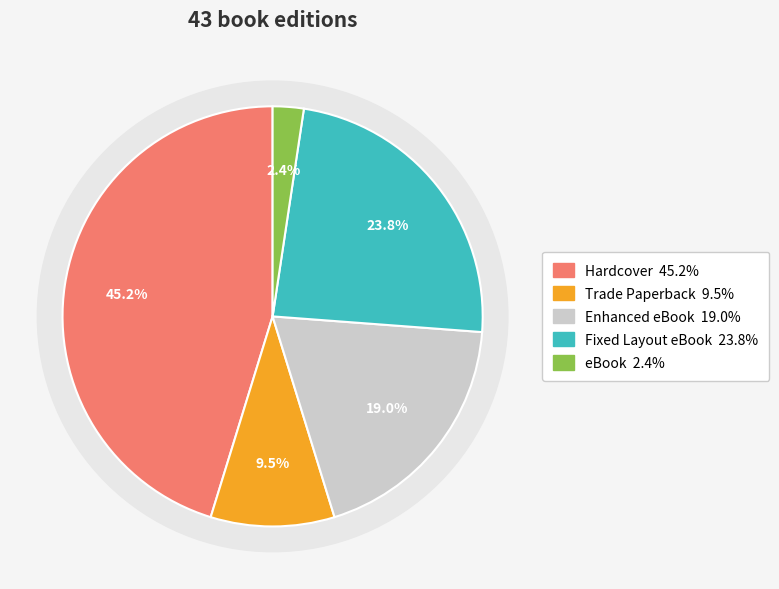

The Hardcover slice represents 45% of the pie. True or false?

True